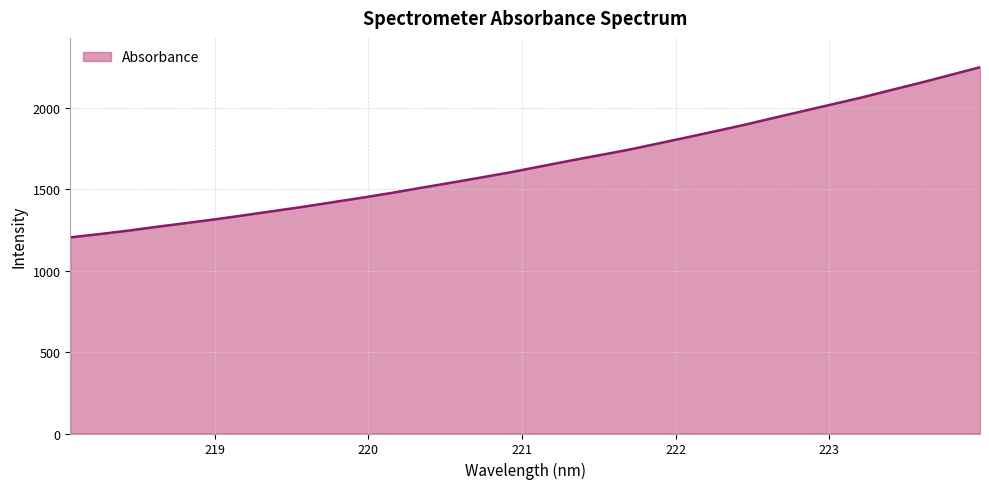

What is the difference between the maximum and minimum values?

1044.6